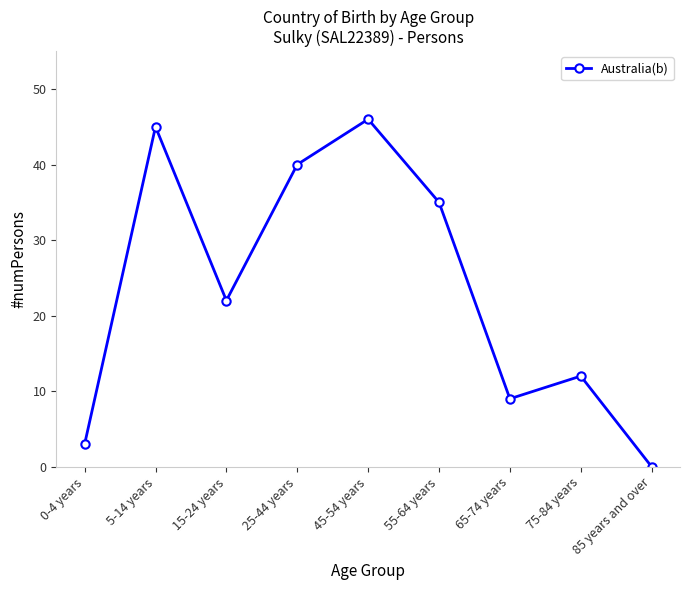

Rank the categories by value from highest to lowest.

45-54 years, 5-14 years, 25-44 years, 55-64 years, 15-24 years, 75-84 years, 65-74 years, 0-4 years, 85 years and over